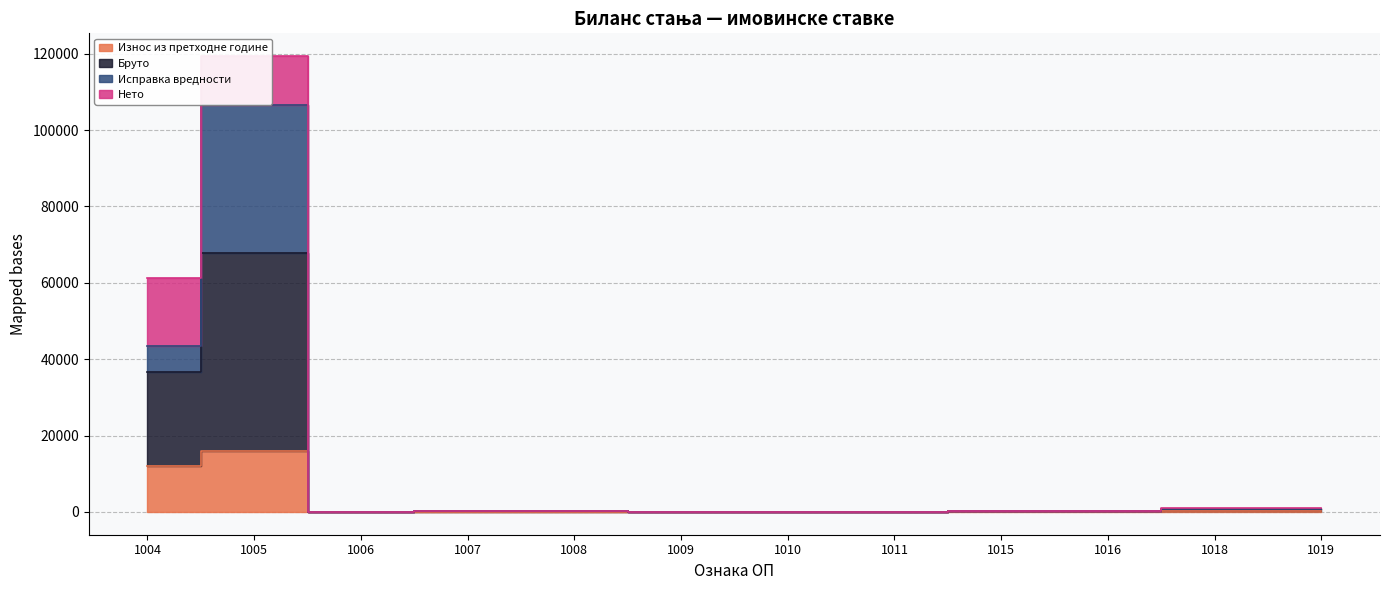

True or false: Бруто and Износ из претходне године cross at least once.

False